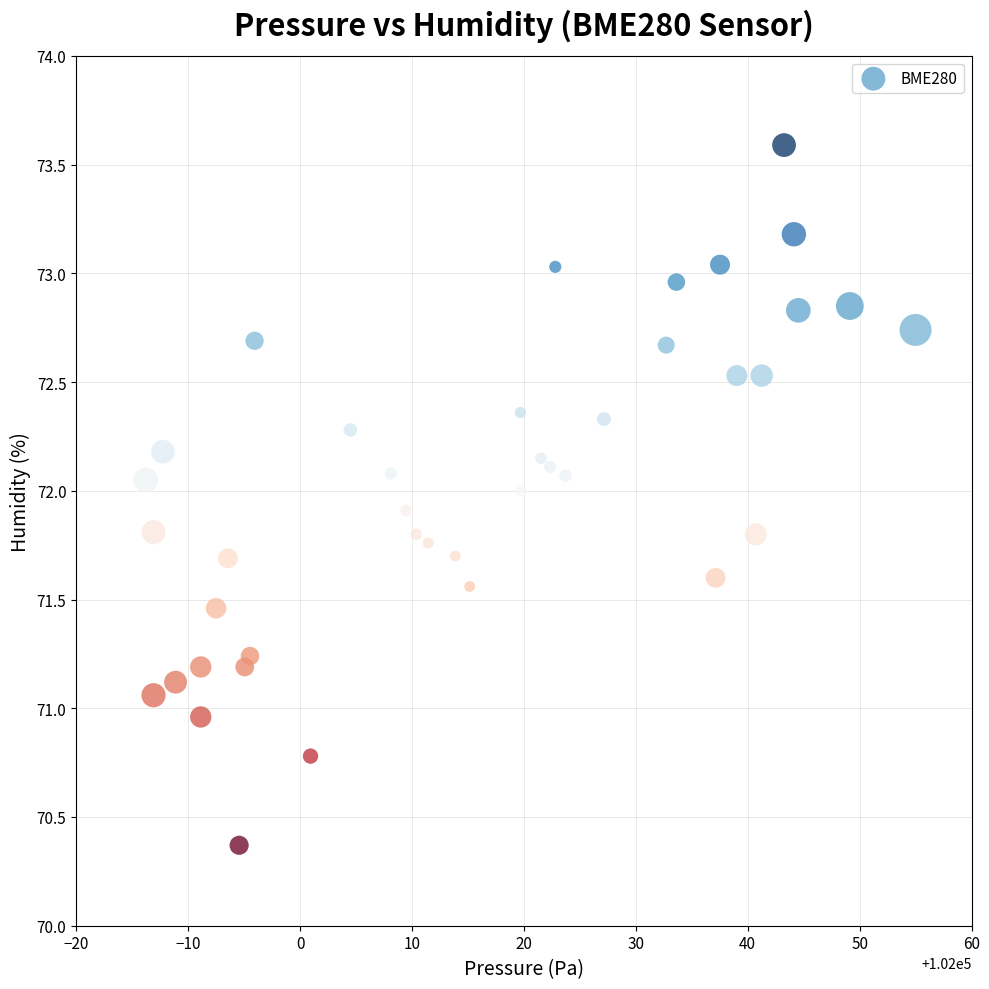

What is the range of X values (max minus min)?

68.8